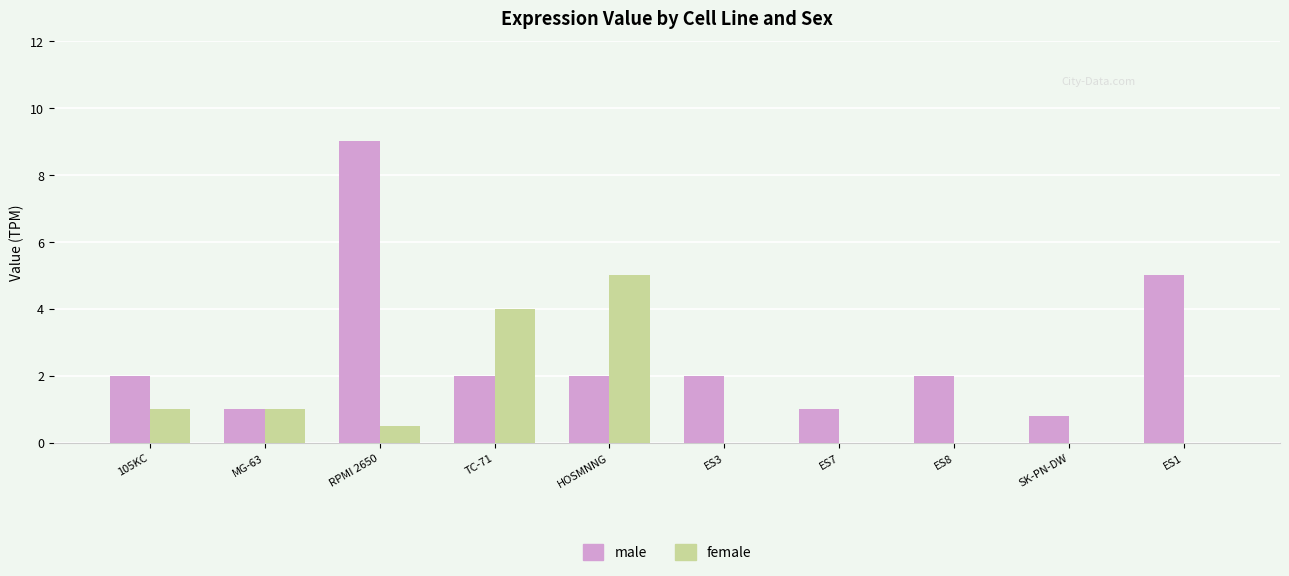

What is the sum of the male values at ES7 and RPMI 2650?

10.0